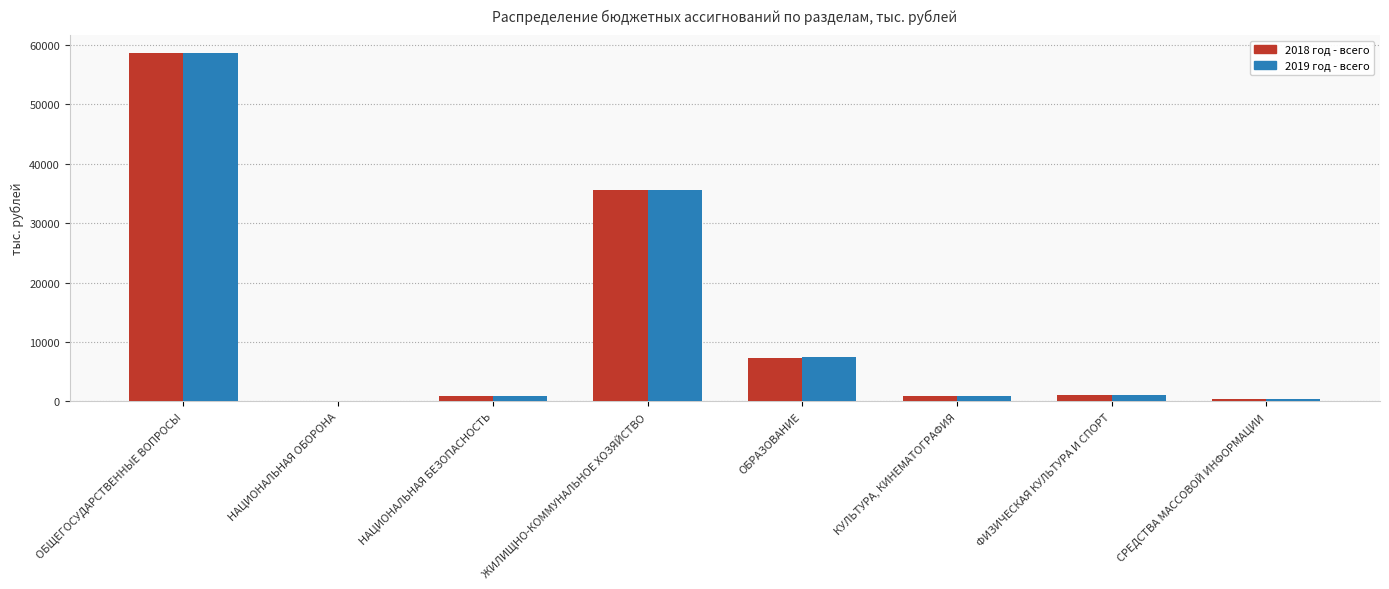

Is it true that 2019 год - всего equals 56385.1 at ЖИЛИЩНО-КОММУНАЛЬНОЕ ХОЗЯЙСТВО?

False